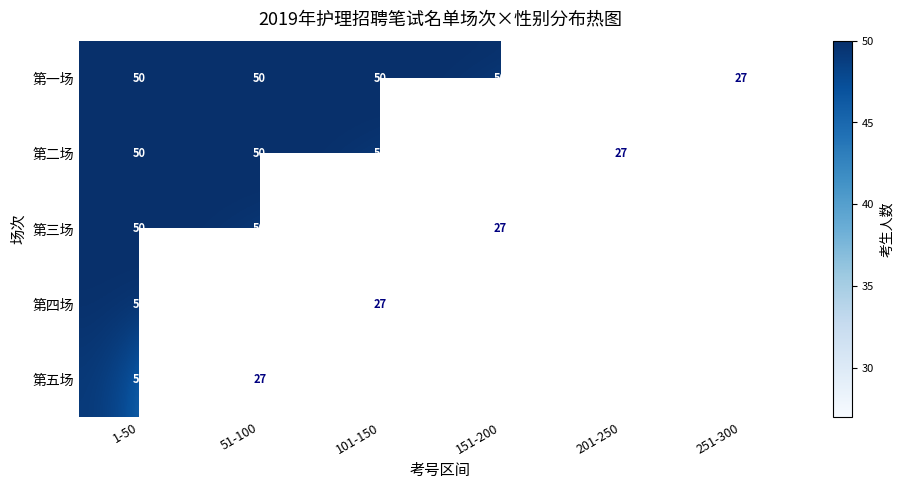

At how many categories does at least one series exceed 42?

5